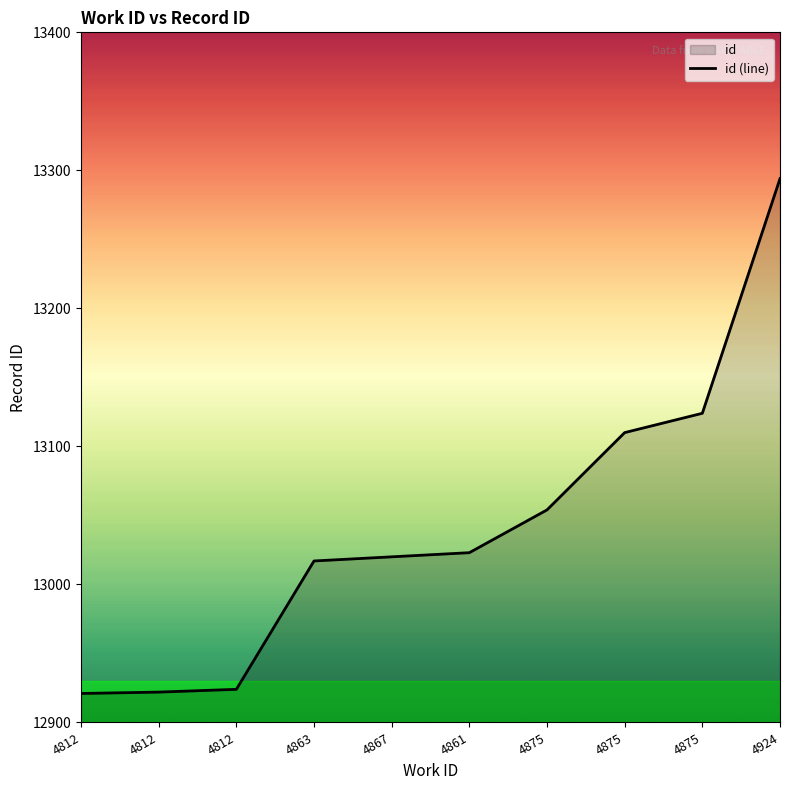

What is the label of the 1st point from the left?

4812